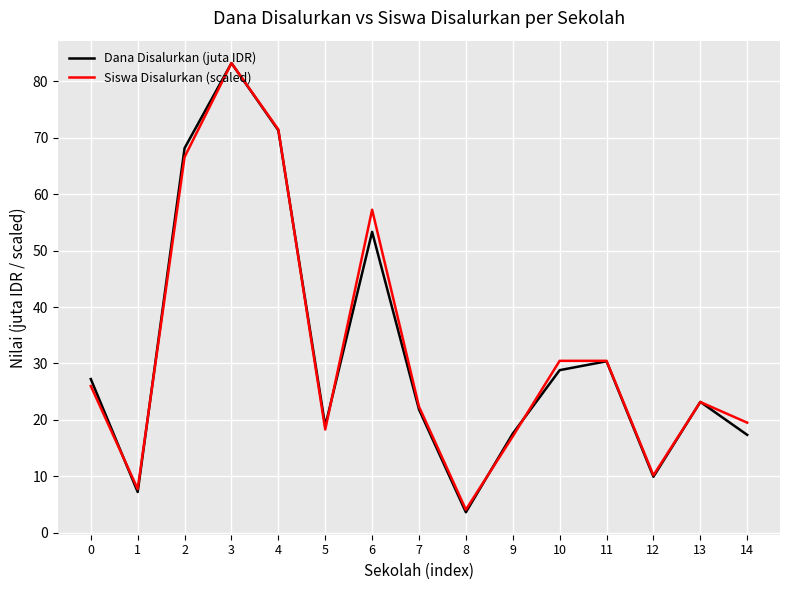

True or false: Dana Disalurkan (juta IDR) has a value of 80.5 at 6.

False